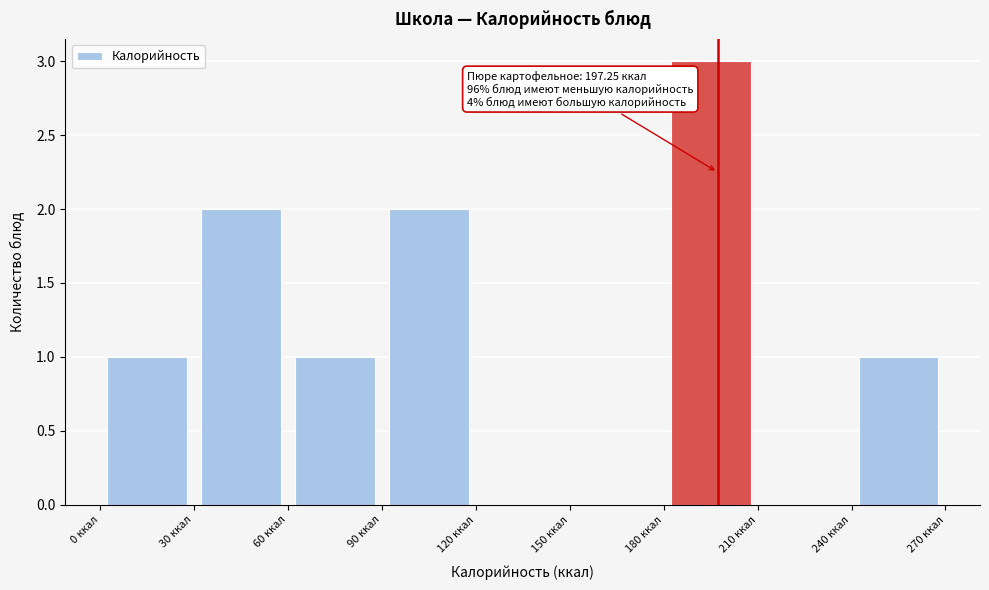

Which range on the x-axis has the tallest bar?

180 to 210